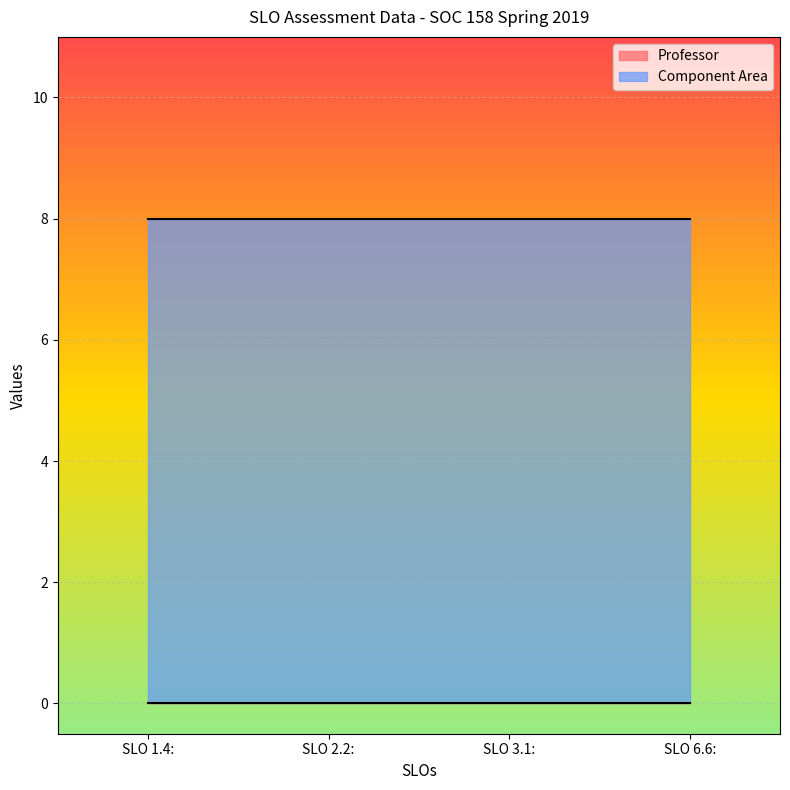

Which label corresponds to the smallest value in the chart?

SLO 1.4: